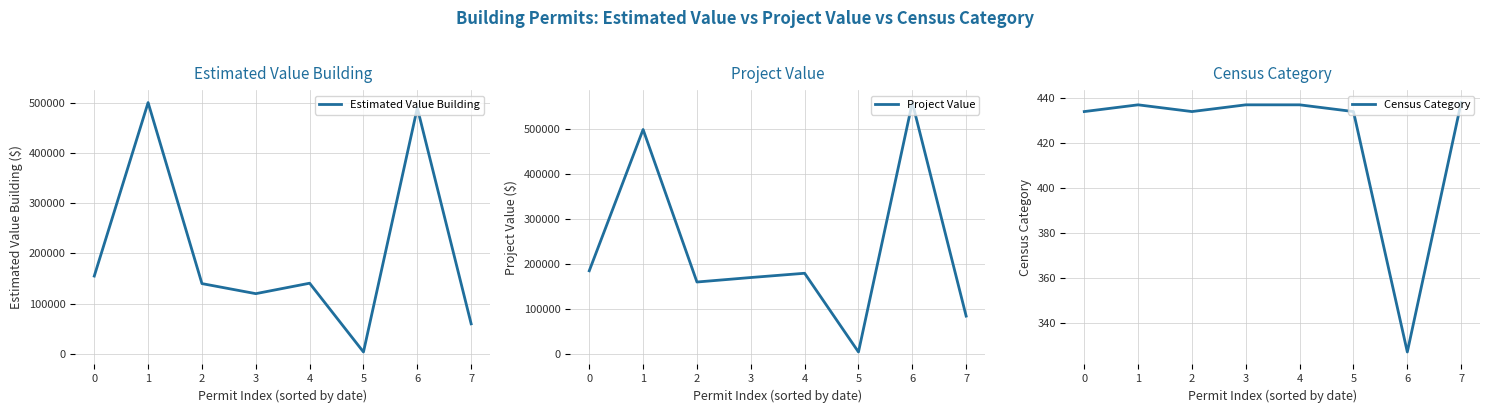

Which series has the widest spread of values?

Project Value